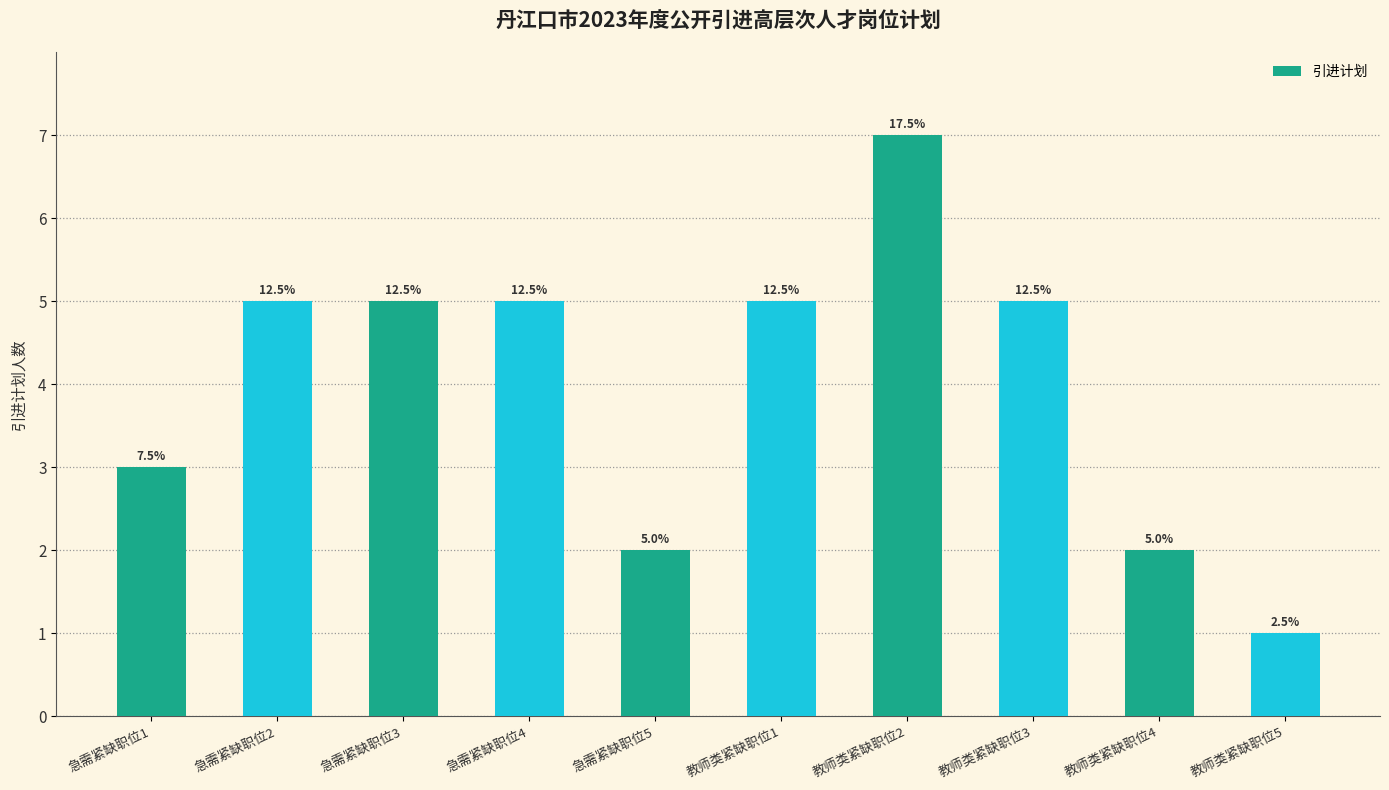

Count the values in the range 2 to 5.

8